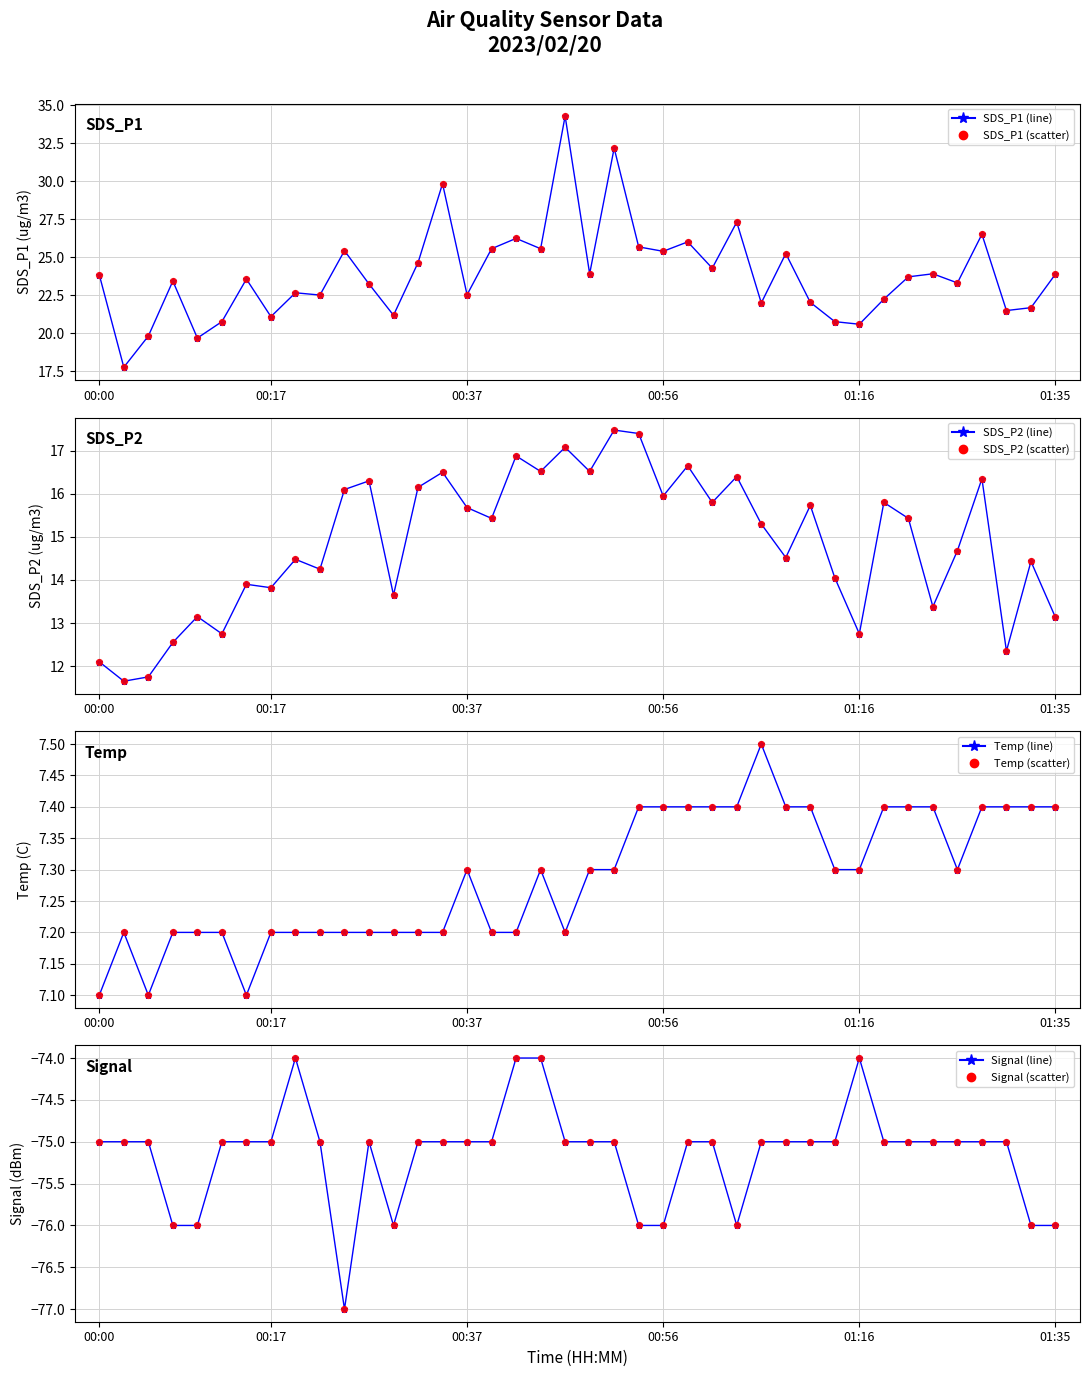

What is the total value across all series at 00:10?

-36.0